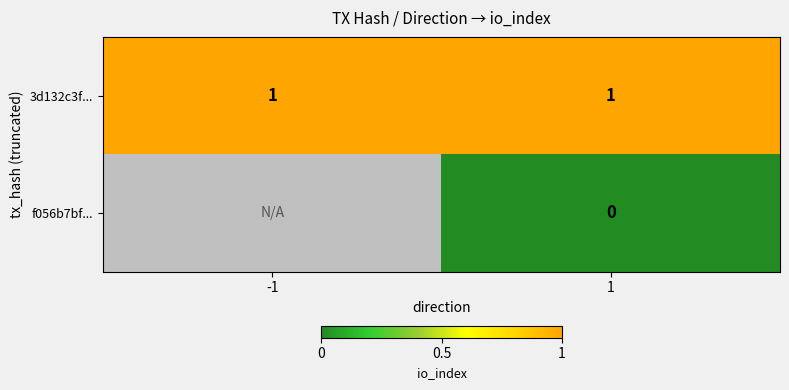

The 3d132c3f... series shows 2 at 1. True or false?

False